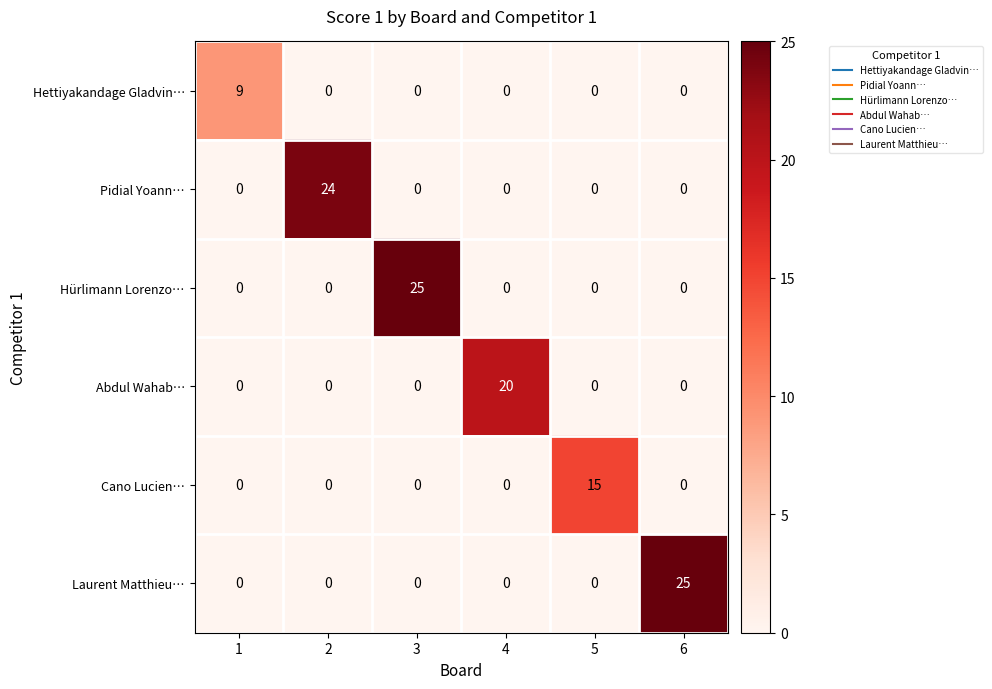

Which series changed the most between 4 and 5?

Abdul Wahab…